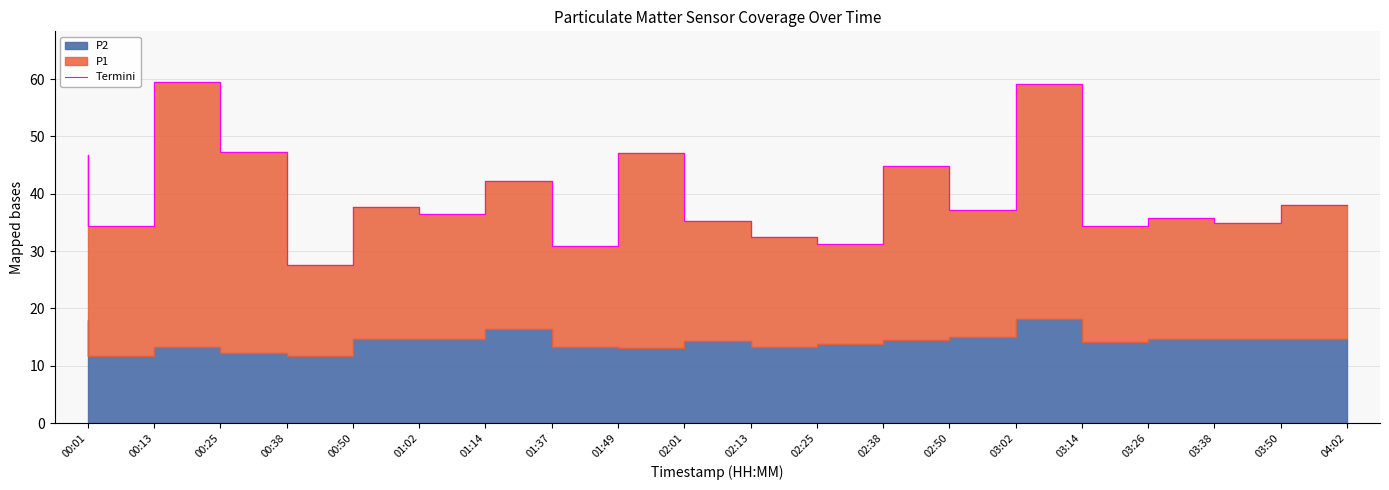

How many data points are above 37?

10